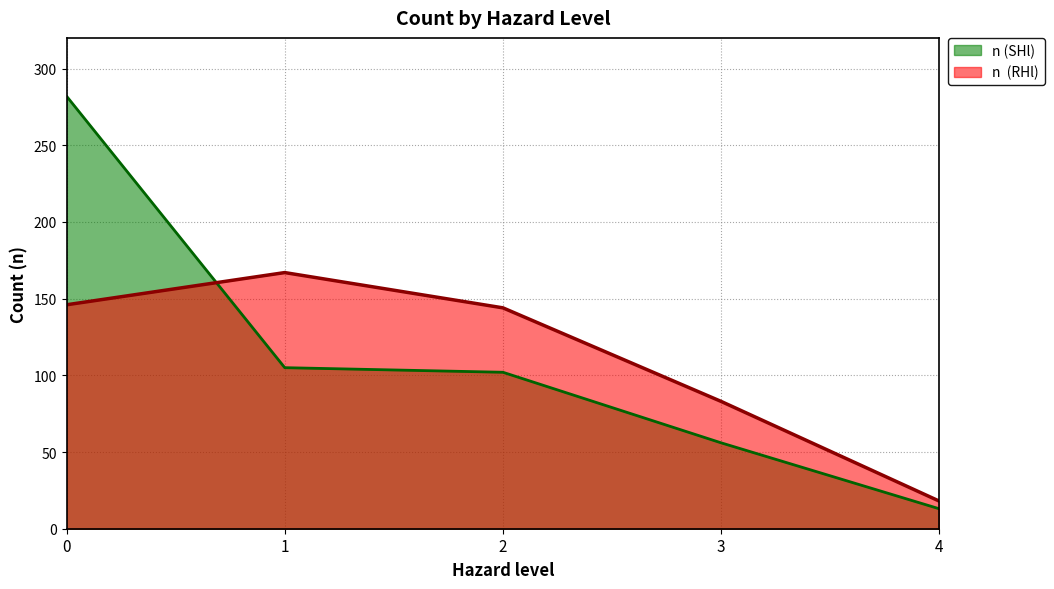

The value of n (SHl) at 1 is 147. True or false?

False